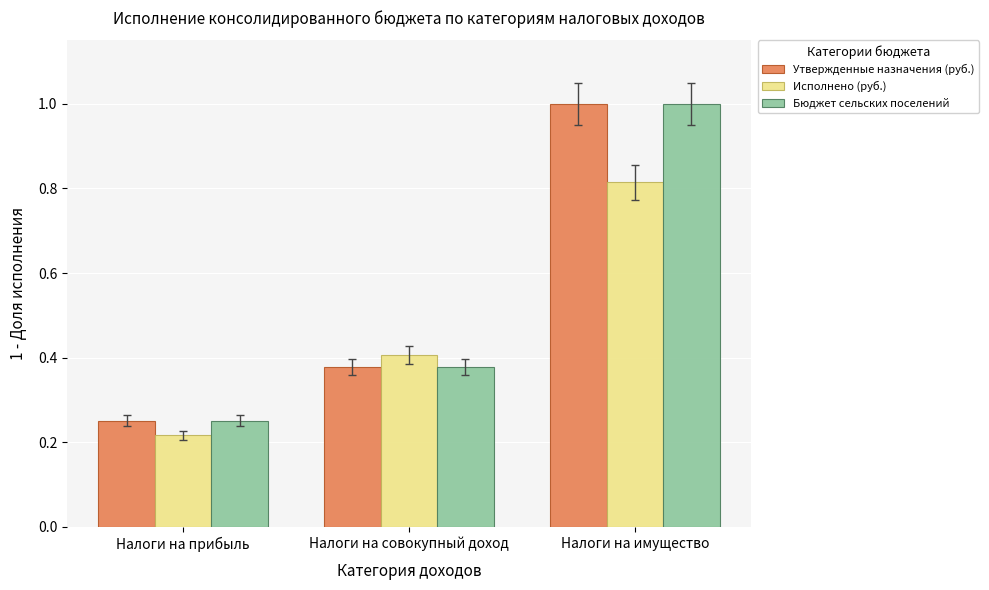

List the labels in order of Бюджет сельских поселений value, largest first.

Налоги на имущество, Налоги на совокупный доход, Налоги на прибыль